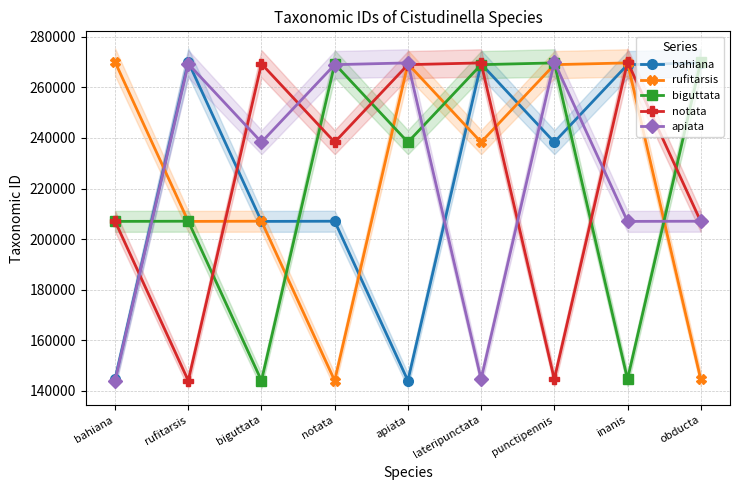

What is the highest value of the rufitarsis series?

270003